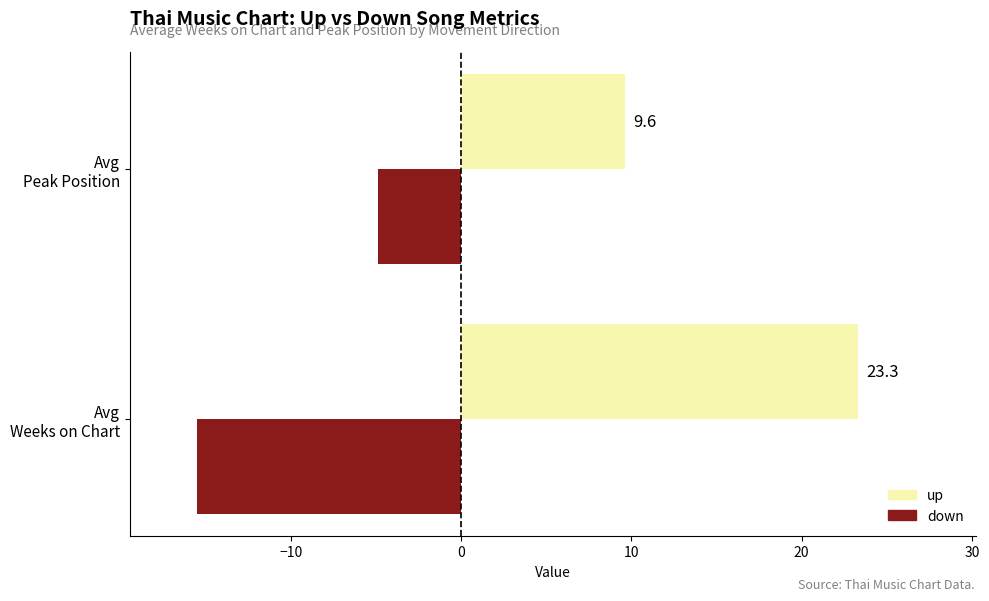

List the labels in order of up value, largest first.

Avg
Weeks on Chart, Avg
Peak Position